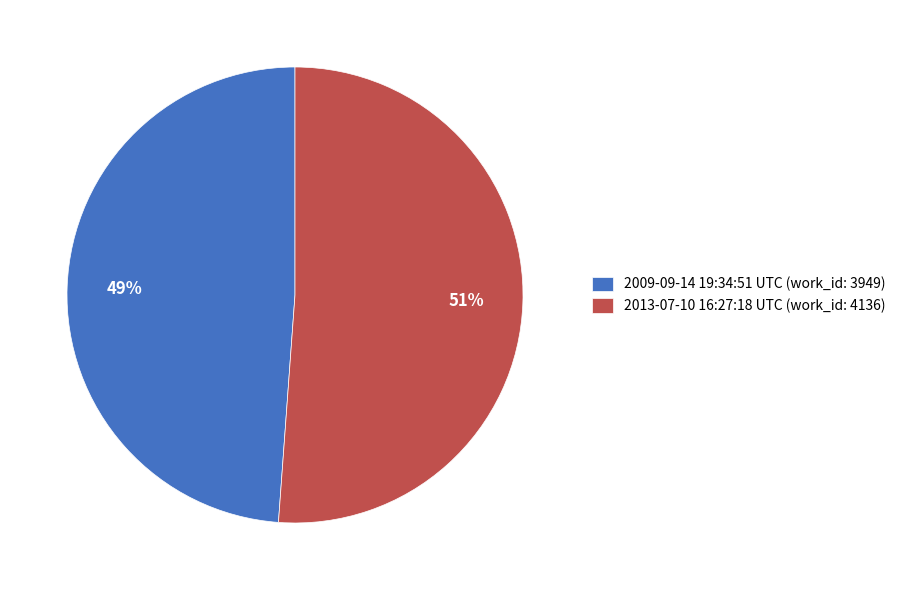

How many segments does this pie chart have?

2